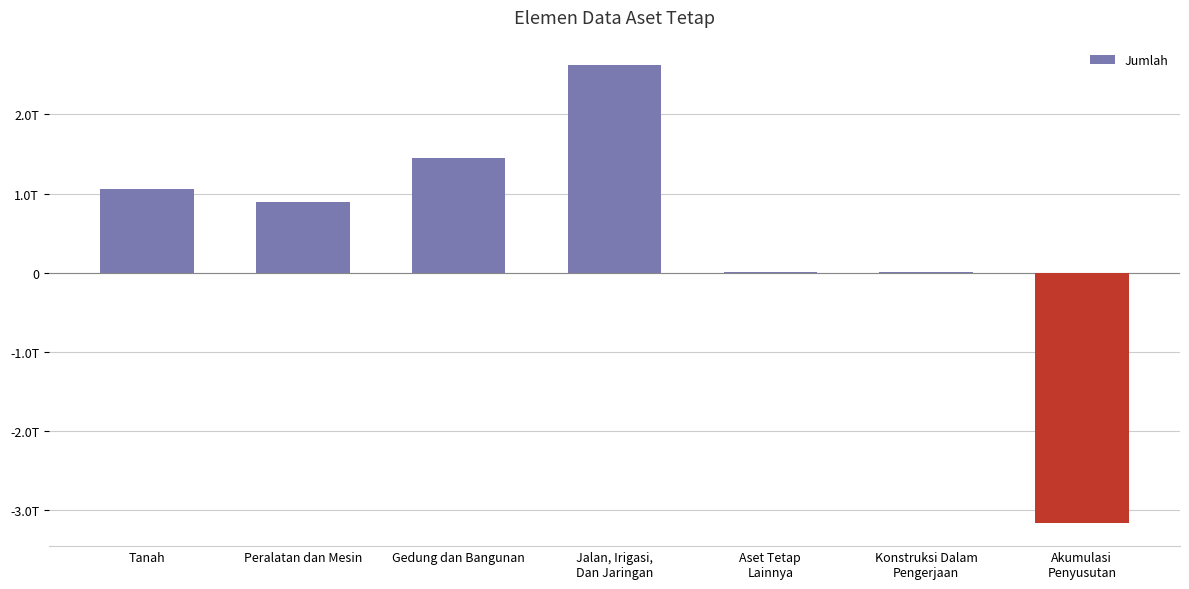

Between Aset Tetap
Lainnya and Tanah, which is larger?

Tanah